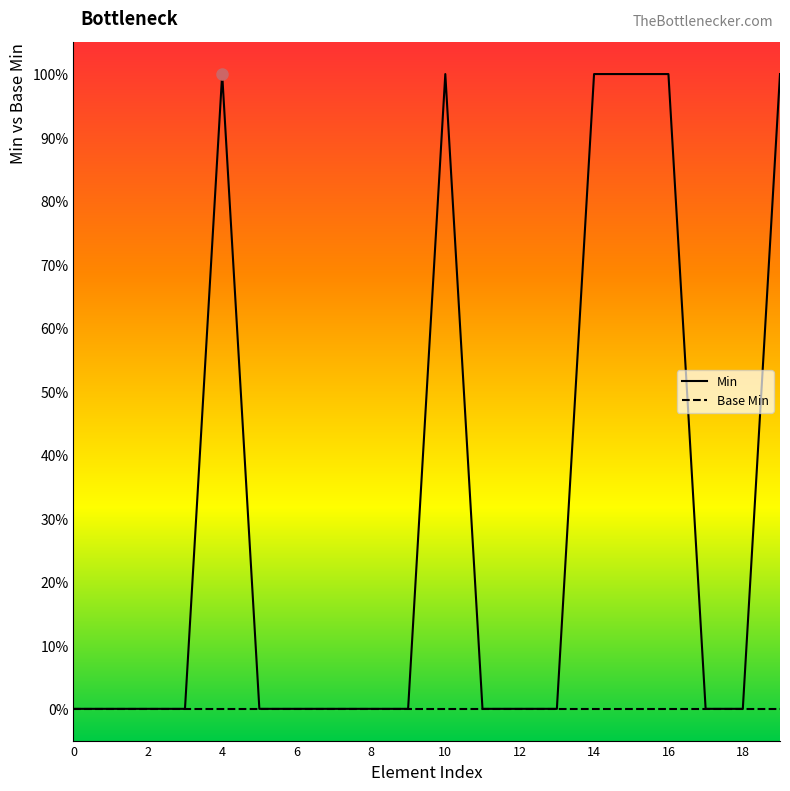

At how many categories does at least one series exceed 0?

6